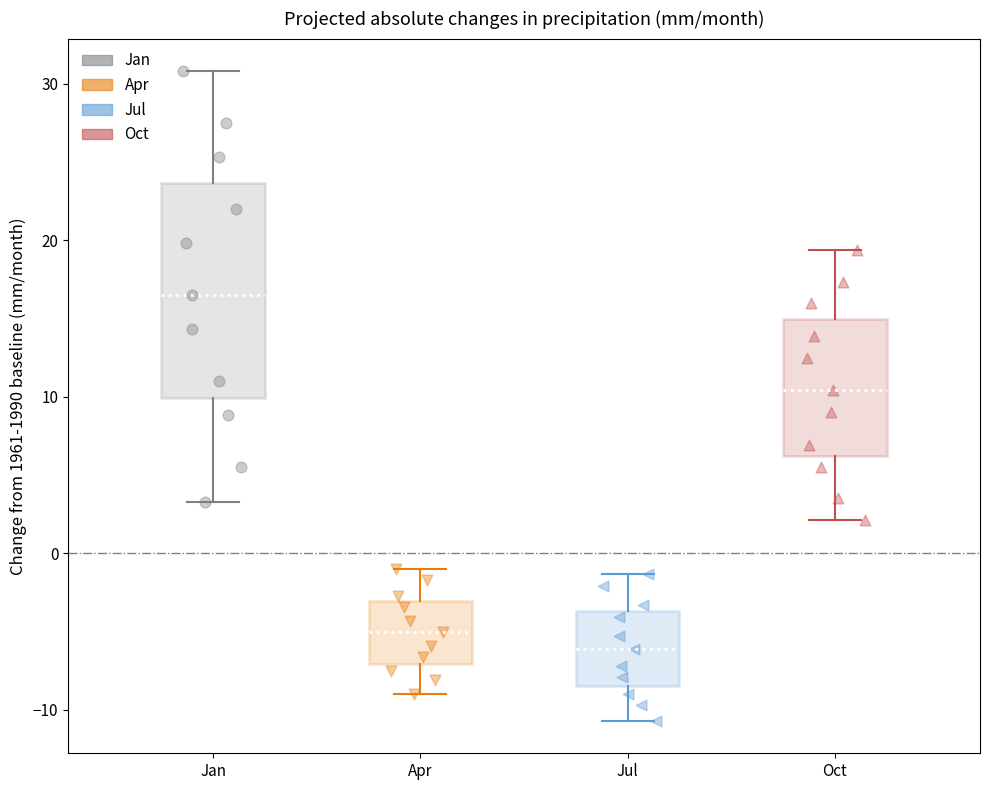

Reading left to right, transcribe this box plot: for each box, give where its median line is, the range the box spans, and where its two whiskers end, as read against the y-axis. The values are not printed on the chart, so give them approximately, as read against the axis.

Jan: median 17, box 10 to 24, whiskers 3 to 31
Apr: median -5, box -7 to -3, whiskers -9 to -1
Jul: median -6, box -8 to -4, whiskers -11 to -1
Oct: median 10, box 6 to 15, whiskers 2 to 19